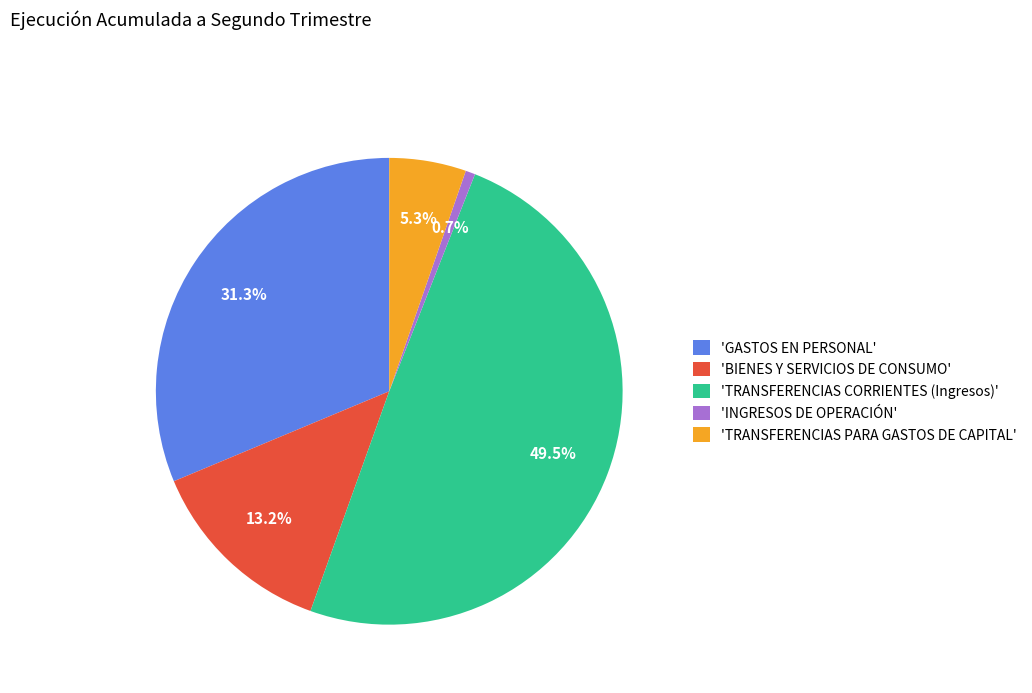

Between 'TRANSFERENCIAS CORRIENTES (Ingresos)' and 'GASTOS EN PERSONAL', which is larger?

'TRANSFERENCIAS CORRIENTES (Ingresos)'